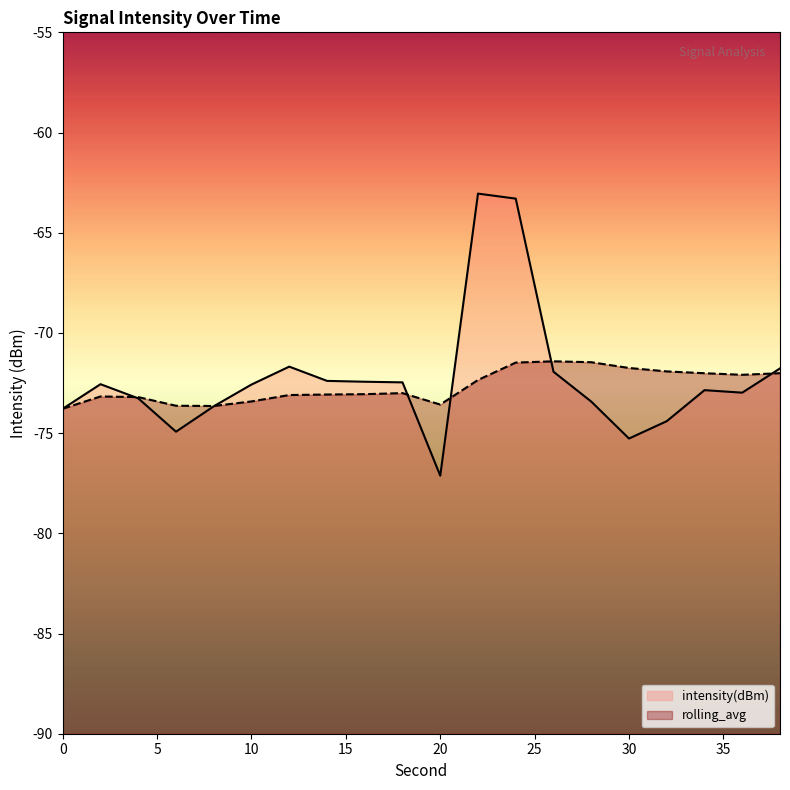

At 30, list the series in order from smallest to largest.

intensity(dBm), rolling_avg